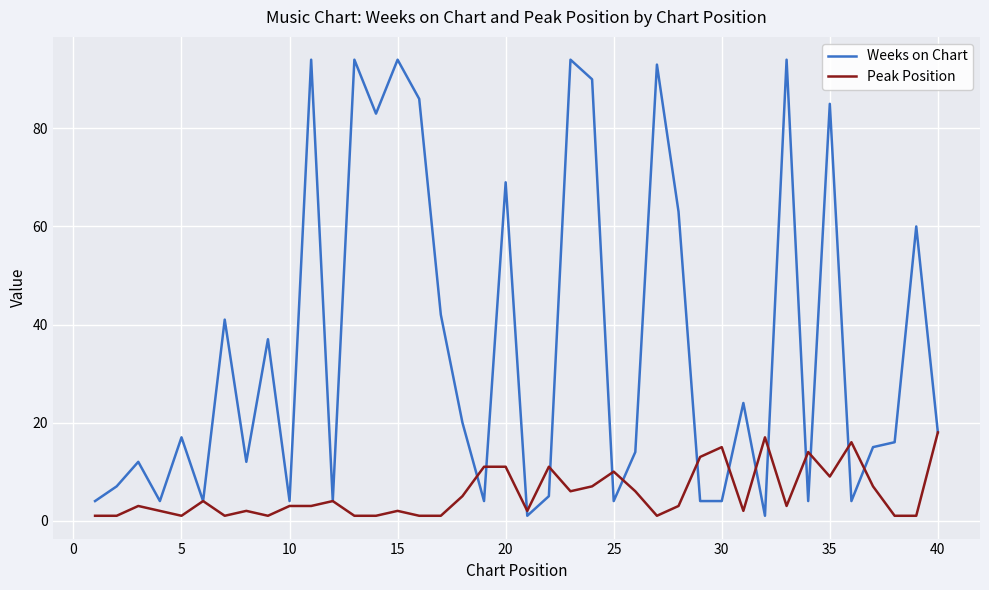

List the series in order of their peak value, lowest first.

Peak Position, Weeks on Chart